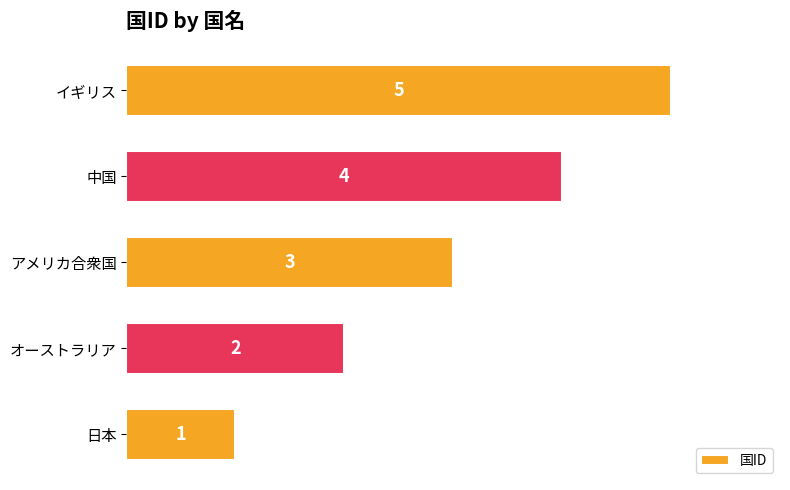

Are the bars horizontal?

Yes